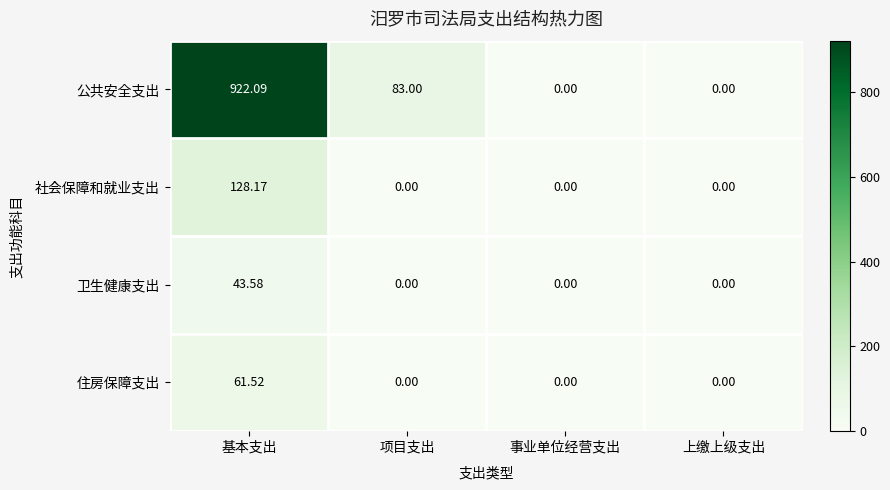

What is the total value across all series at 项目支出?

83.0